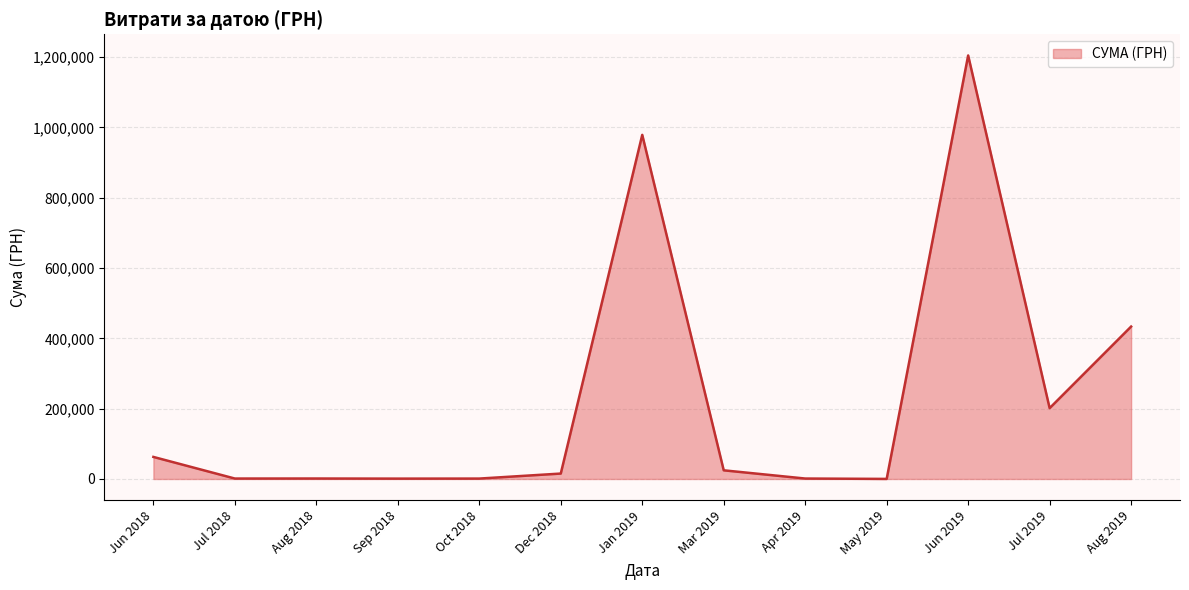

What is the maximum value shown in the chart?

1204251.0